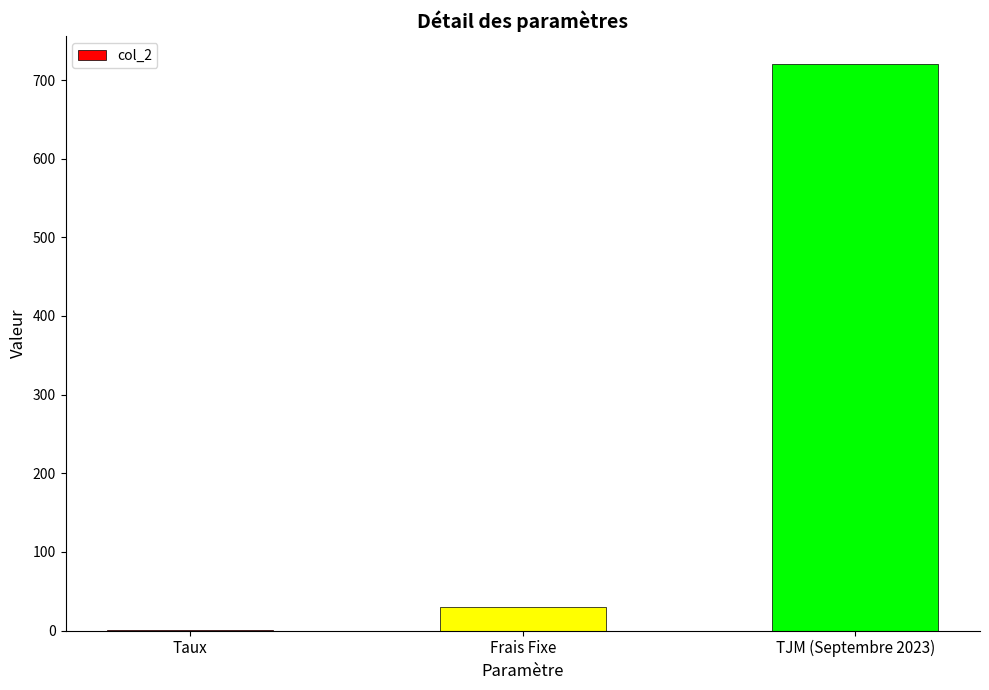

Reading left to right, extract all data points from this chart.

0.1	30.0	720.0